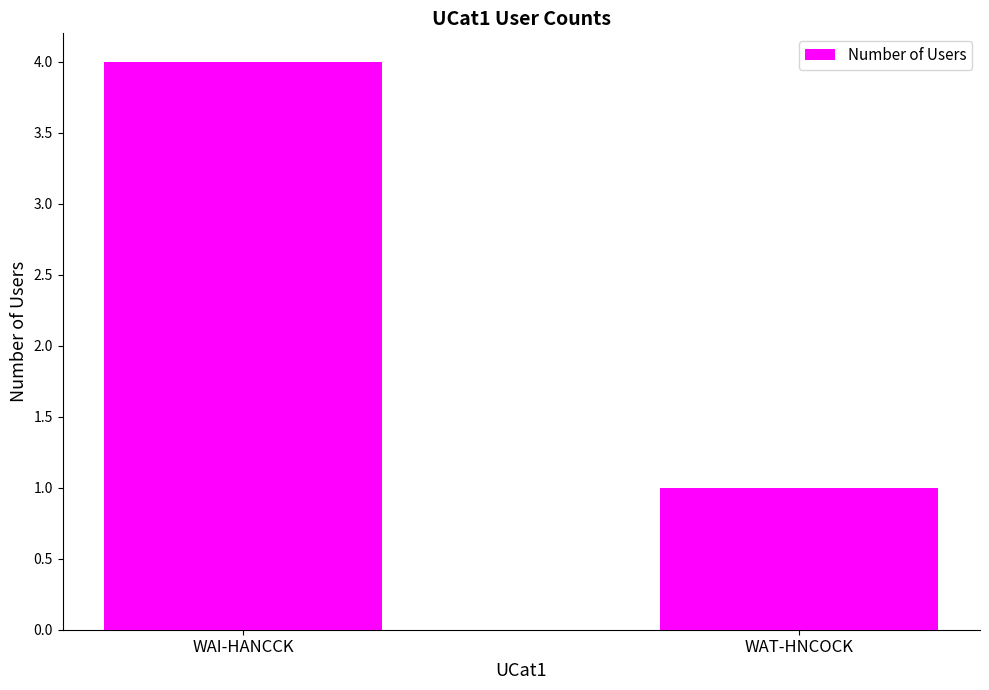

How many values are below 4?

1